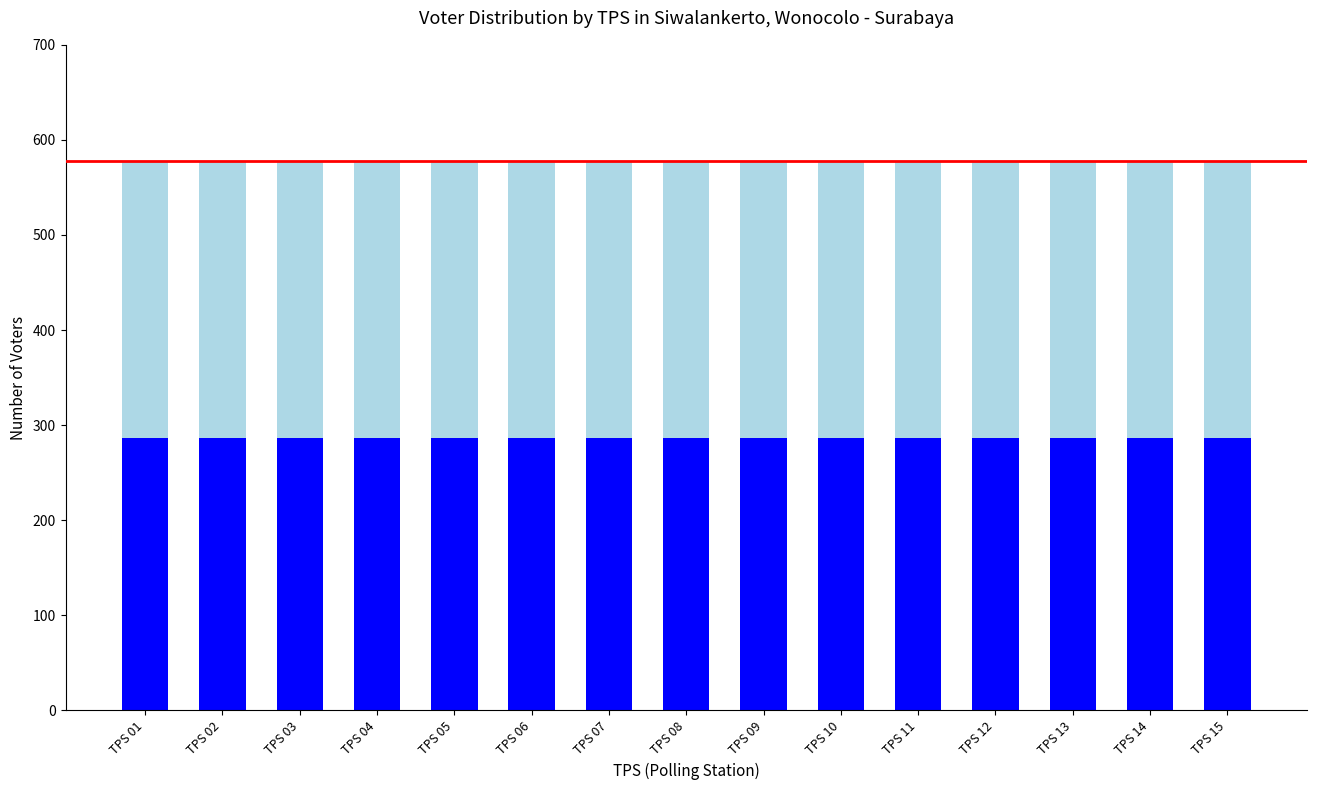

What is the total value across all series at TPS 06?

578